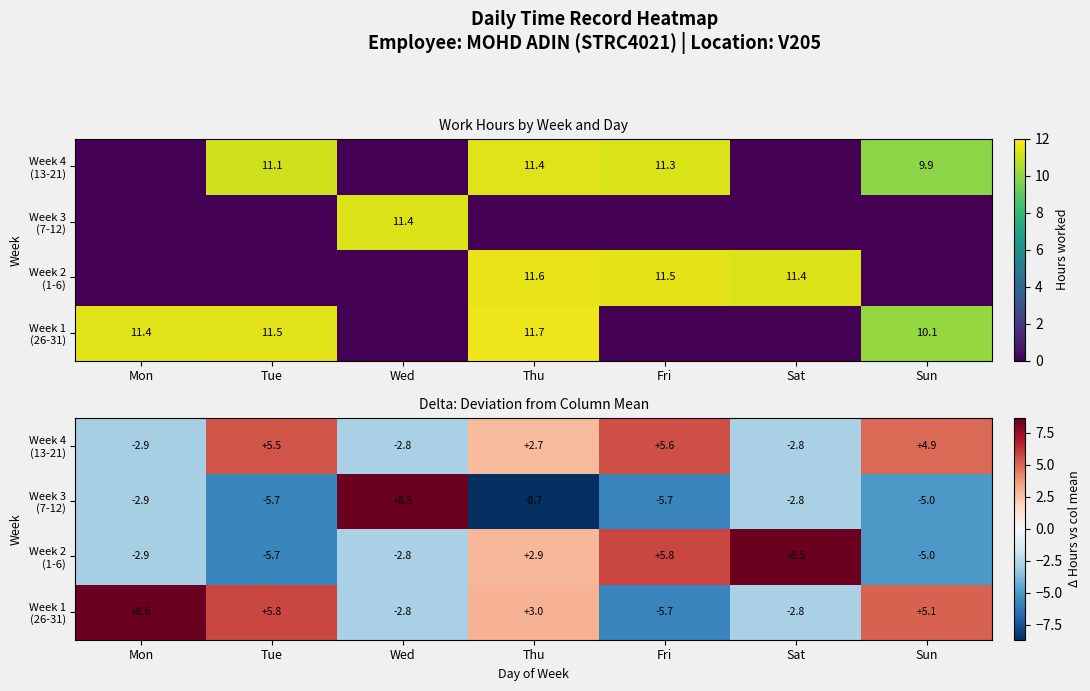

At which label is Week 3 (7-12) closest to 0?

Sat